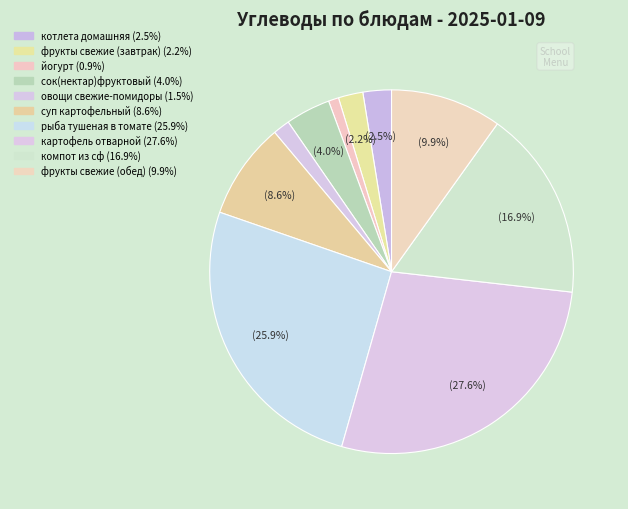

How many slices are in this pie chart?

10